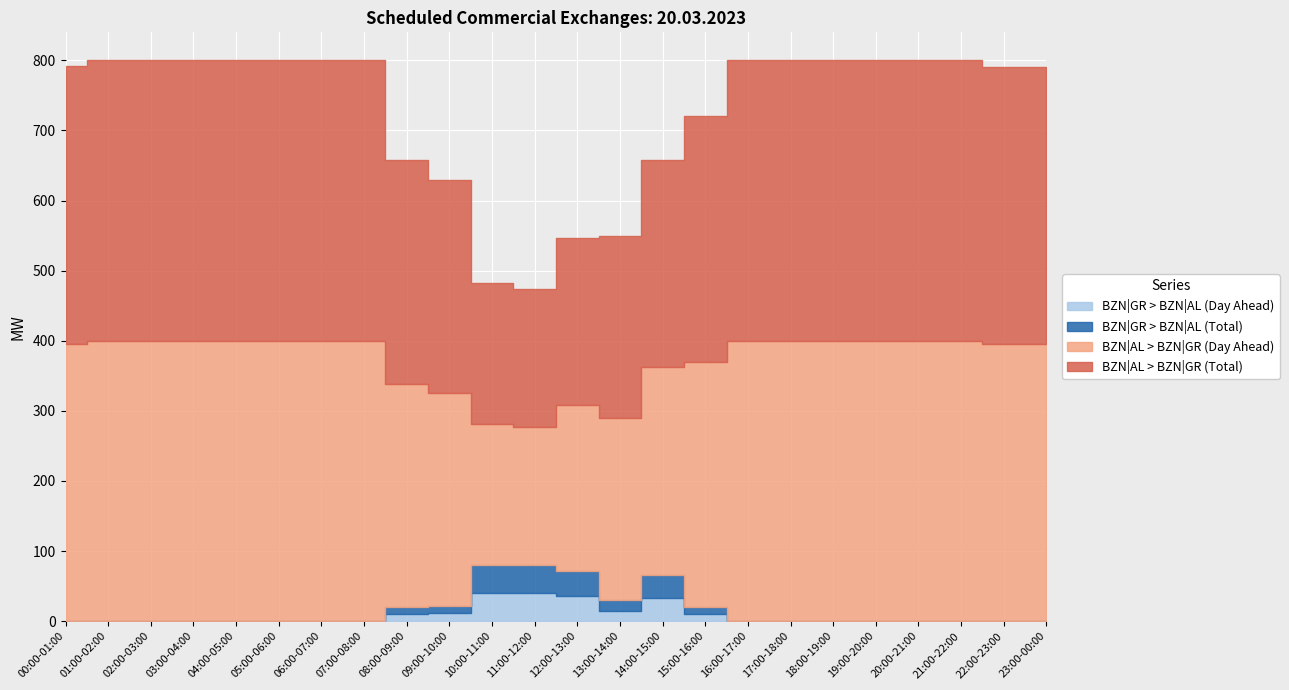

At which label does BZN|AL > BZN|GR (Total) reach its minimum?

11:00-12:00